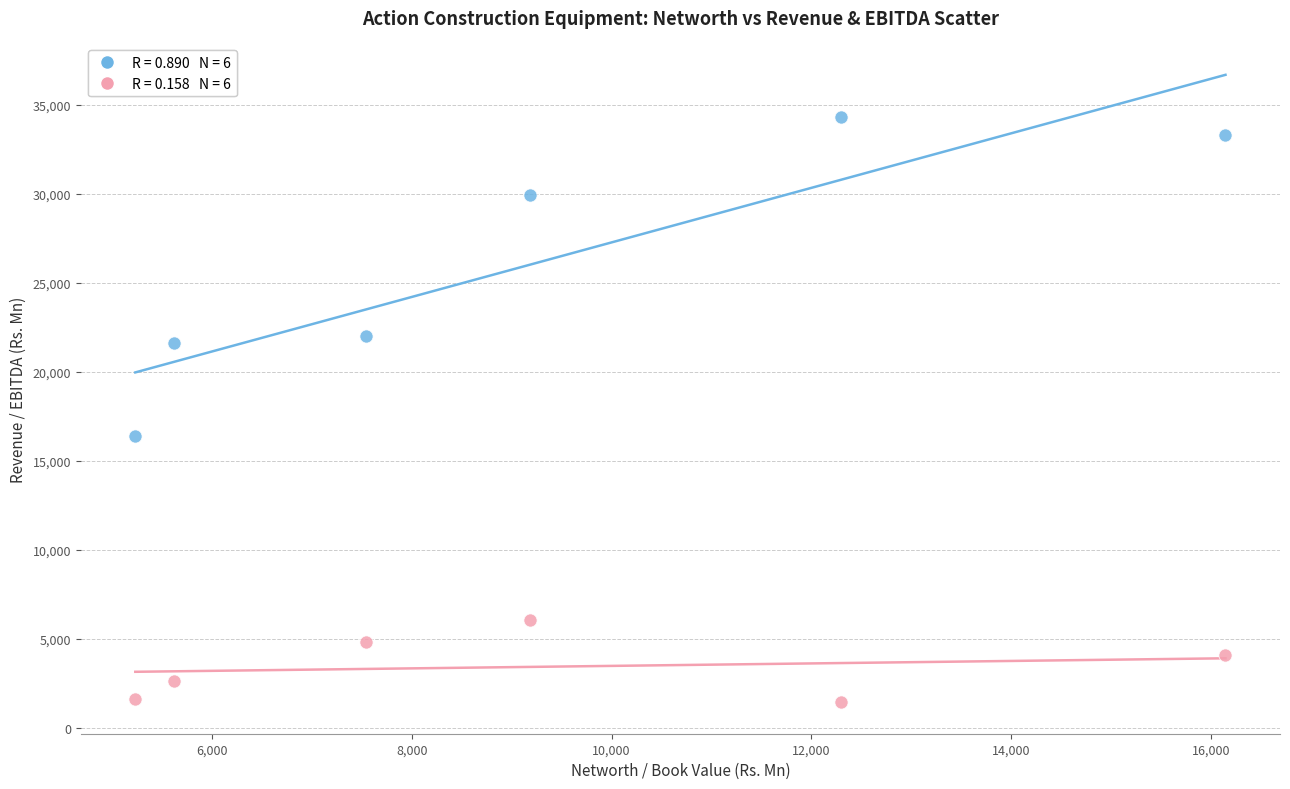

Across all series, what Y value is closest to 17856?

16403.8